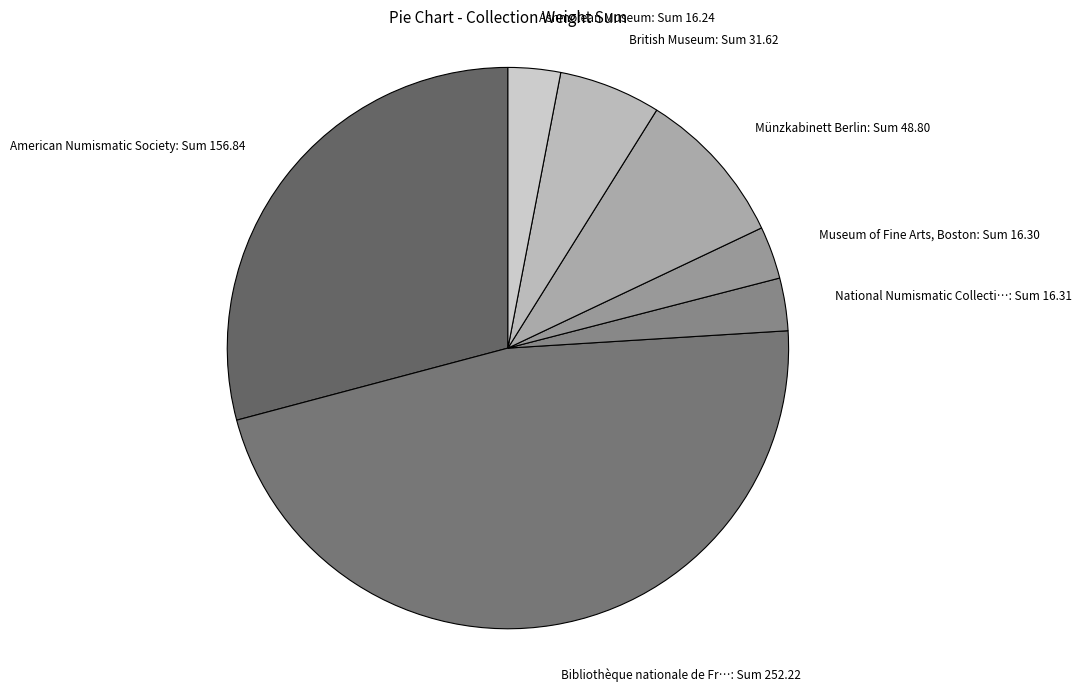

Is there any slice that represents more than half of the pie?

No